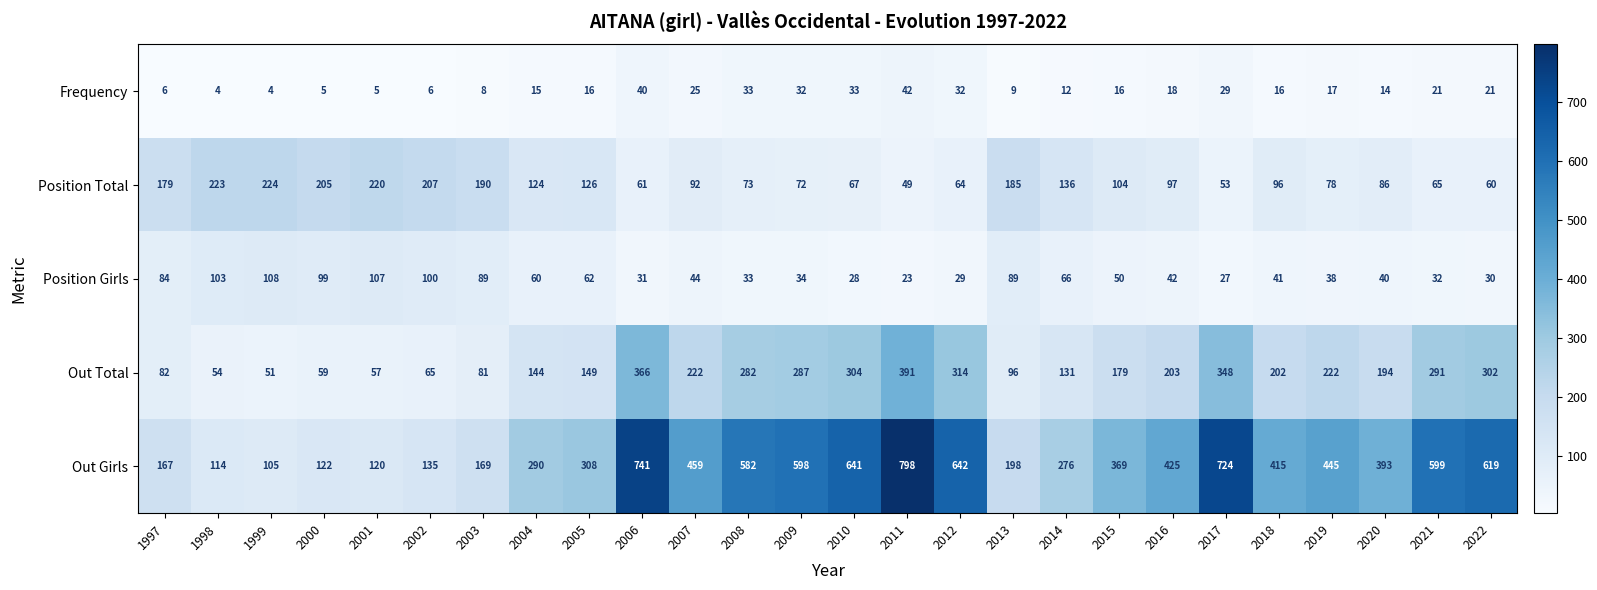

What is the total value across all series at 2011?

1303